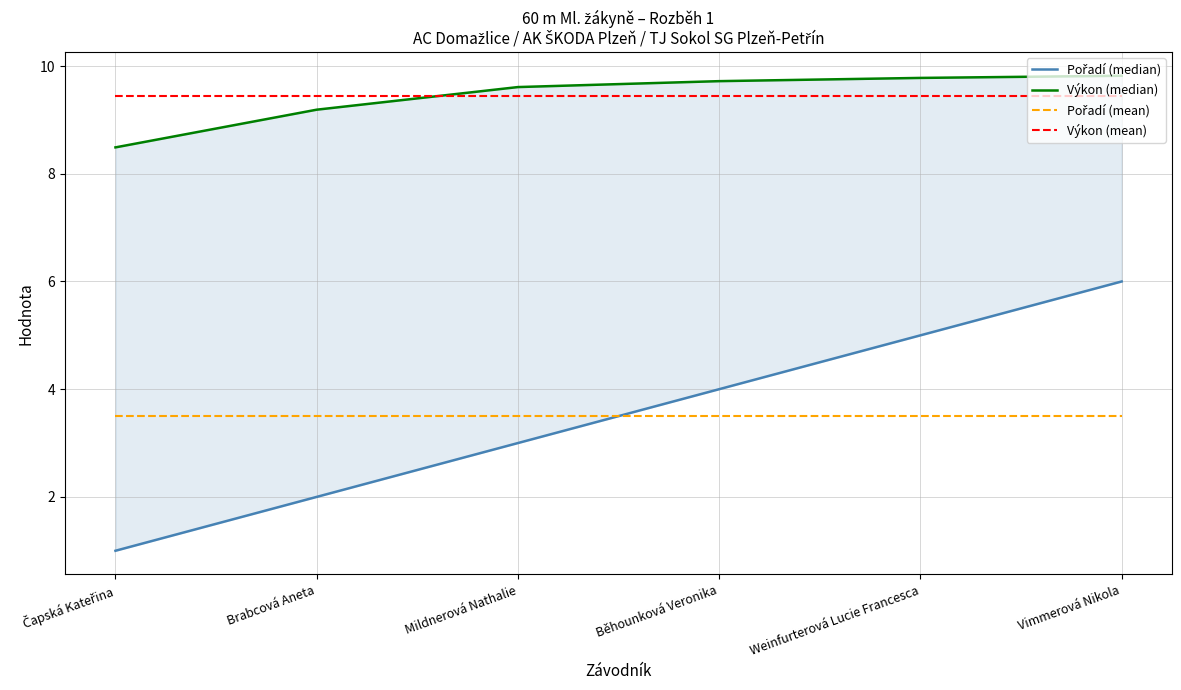

After their last crossing, which series has the higher values: Výkon (median) or Výkon (mean)?

Výkon (median)